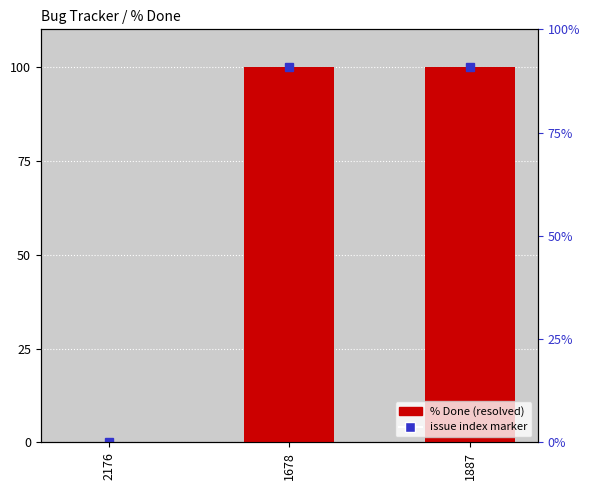

Reading left to right, extract all data points from this chart.

0	100	100